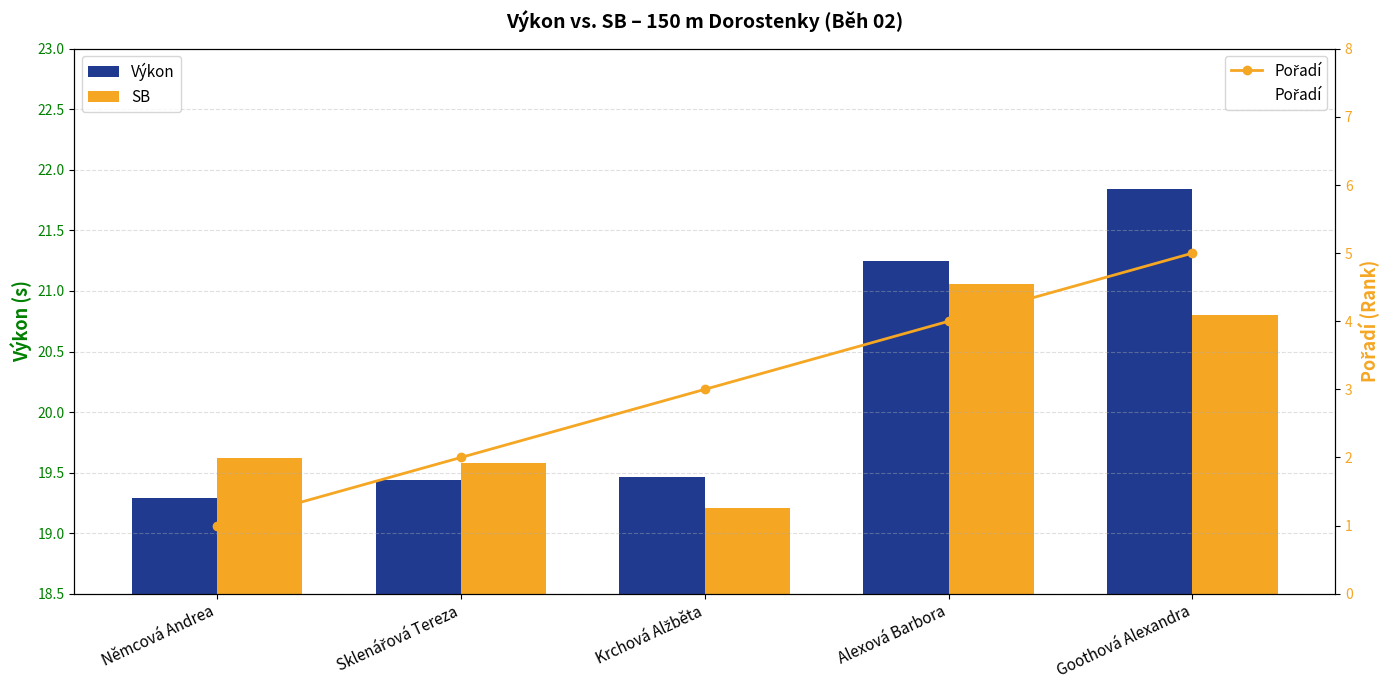

What are all the series names shown in the legend?

Výkon, SB, Pořadí